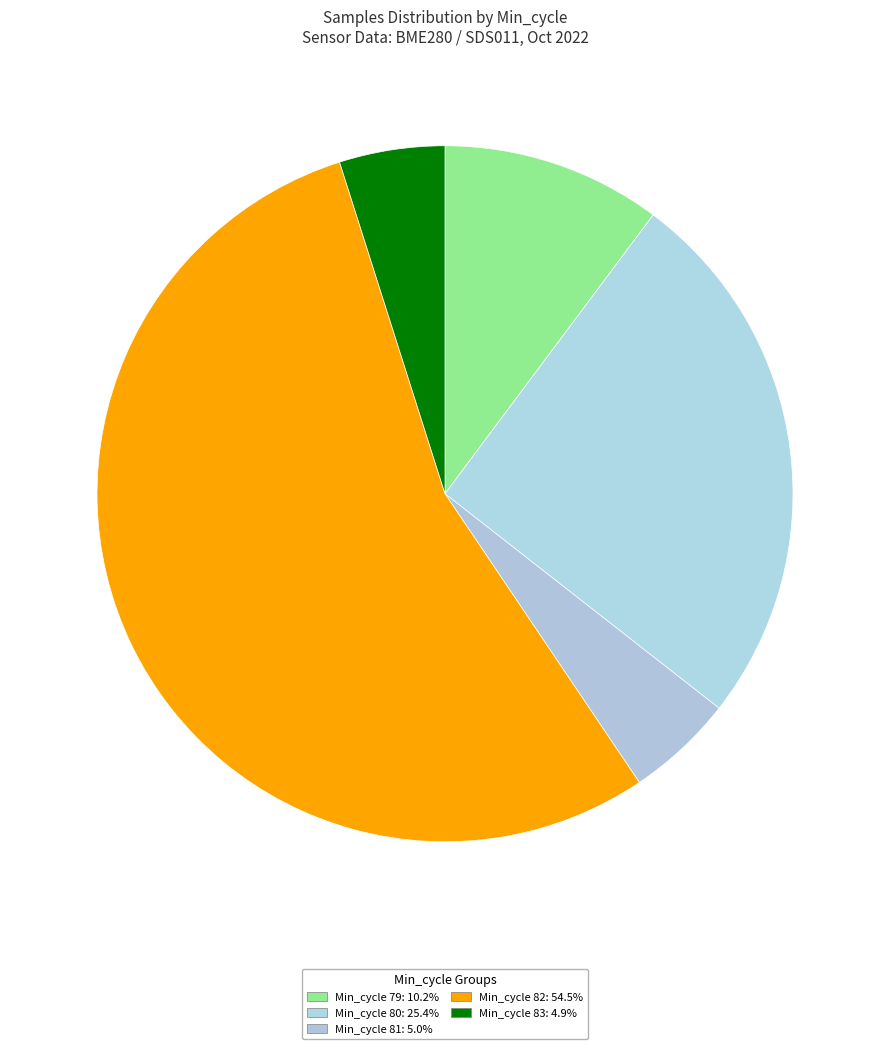

How many segments does this pie chart have?

5